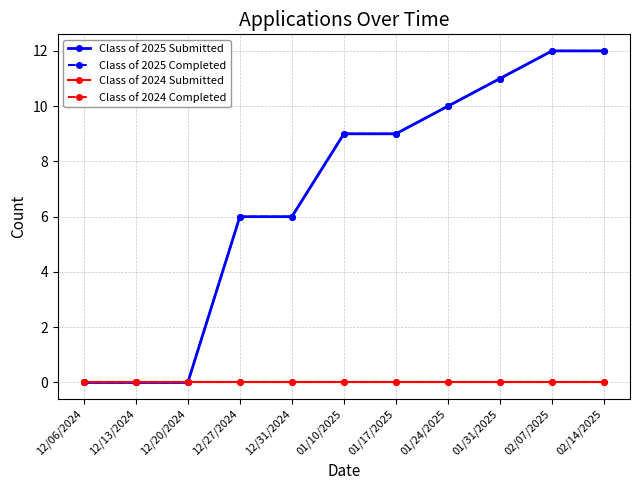

Reading right to left, what are all the values shown in this chart?

Class of 2025 Submitted: 02/14/2025=12	02/07/2025=12	01/31/2025=11	01/24/2025=10	01/17/2025=9	01/10/2025=9	12/31/2024=6	12/27/2024=6	12/20/2024=0	12/13/2024=0	12/06/2024=0
Class of 2025 Completed: 02/14/2025=12	02/07/2025=12	01/31/2025=11	01/24/2025=10	01/17/2025=9	01/10/2025=9	12/31/2024=6	12/27/2024=6	12/20/2024=0	12/13/2024=0	12/06/2024=0
Class of 2024 Submitted: 02/14/2025=0	02/07/2025=0	01/31/2025=0	01/24/2025=0	01/17/2025=0	01/10/2025=0	12/31/2024=0	12/27/2024=0	12/20/2024=0	12/13/2024=0	12/06/2024=0
Class of 2024 Completed: 02/14/2025=0	02/07/2025=0	01/31/2025=0	01/24/2025=0	01/17/2025=0	01/10/2025=0	12/31/2024=0	12/27/2024=0	12/20/2024=0	12/13/2024=0	12/06/2024=0